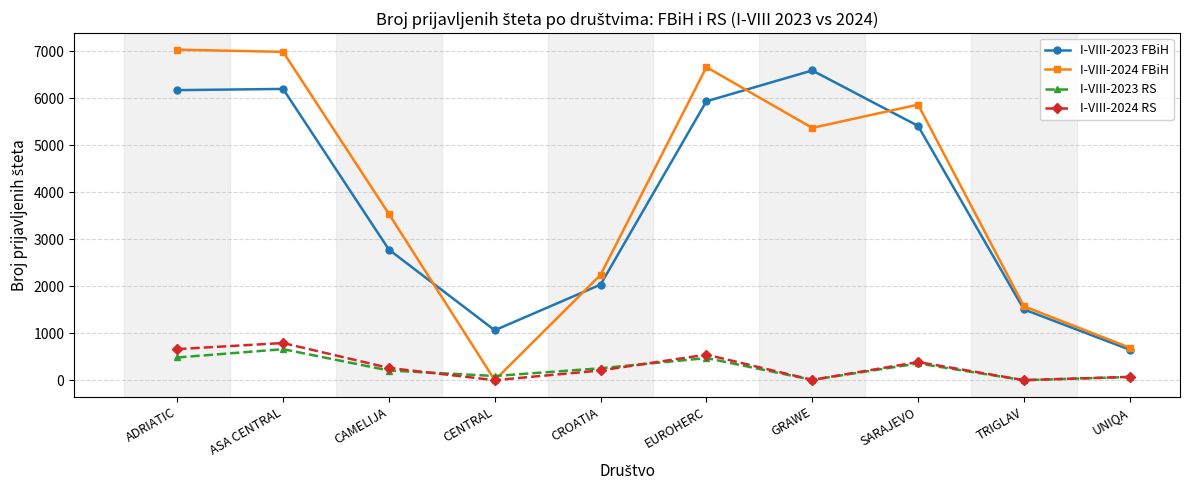

What is the label of the 2nd point from the left?

ASA CENTRAL